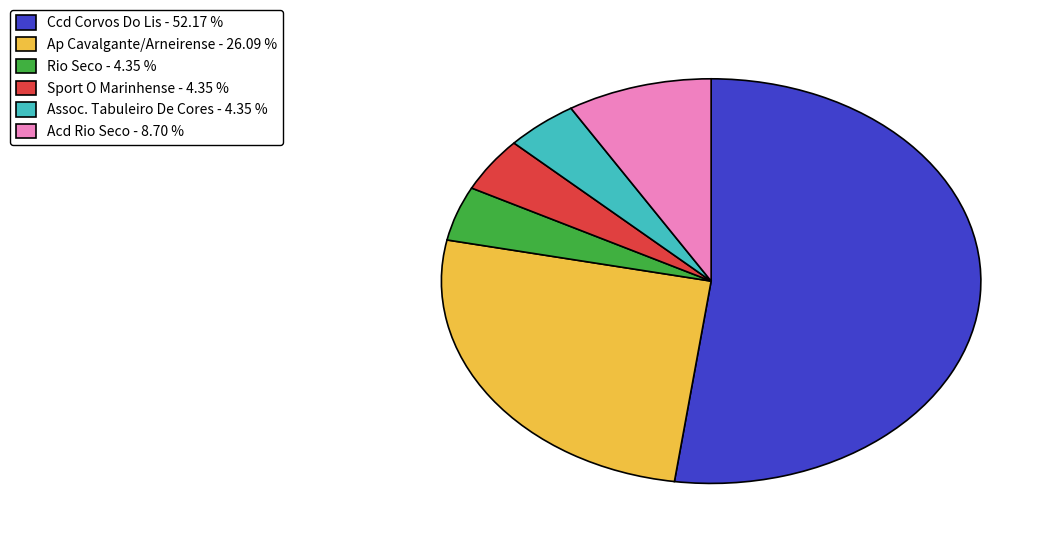

What is the ratio of the value at Sport O Marinhense to the value at Rio Seco?

1.0